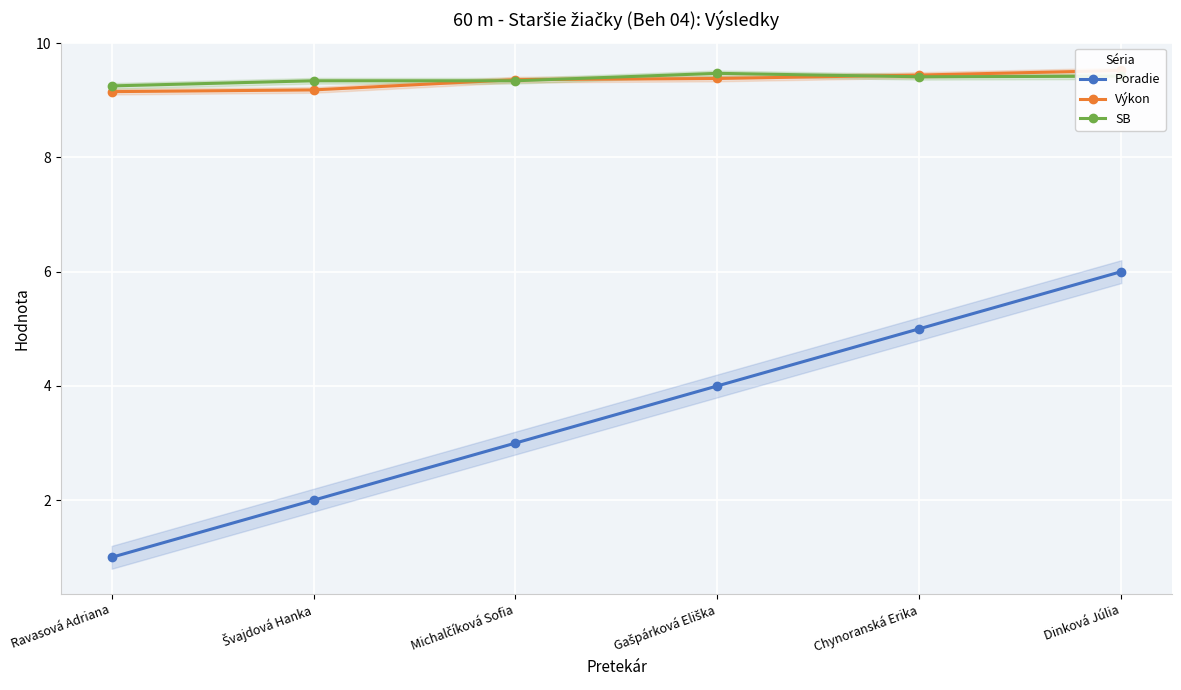

Is it true that Poradie equals 5.0 at Chynoranská Erika?

True